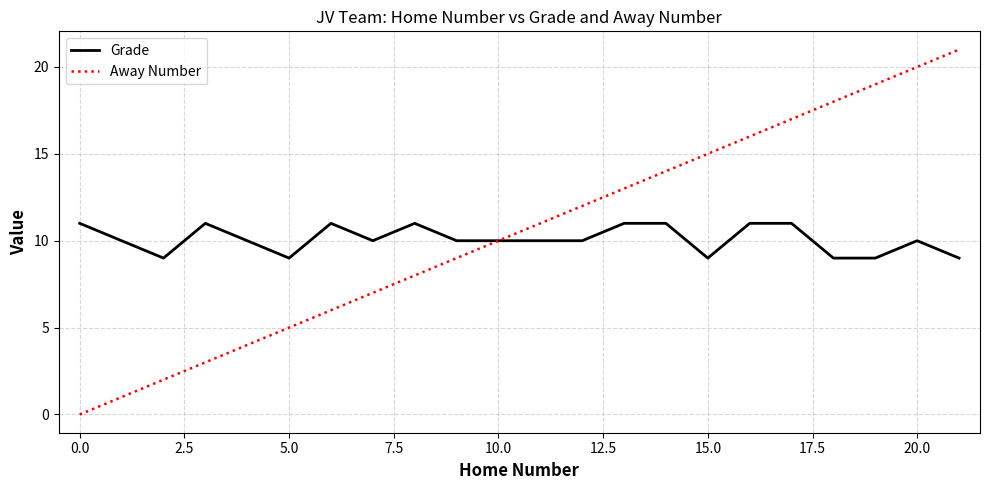

Rank the series by their maximum value, from highest to lowest.

Away Number, Grade